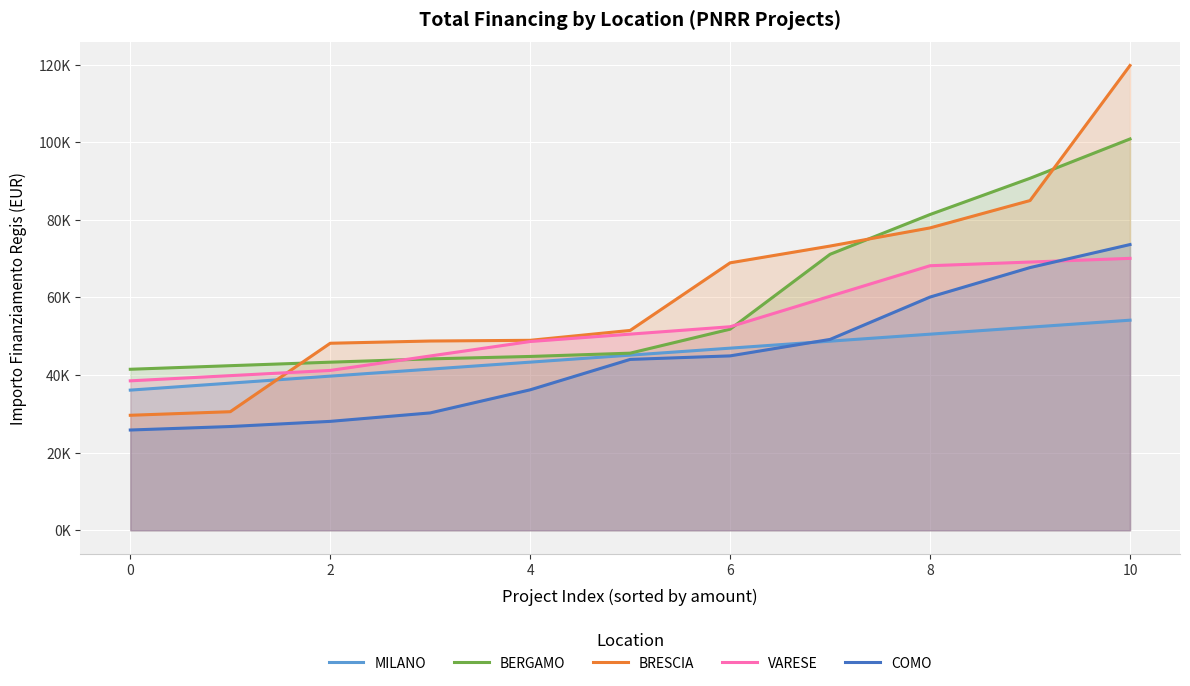

True or false: VARESE and MILANO cross at least once.

False